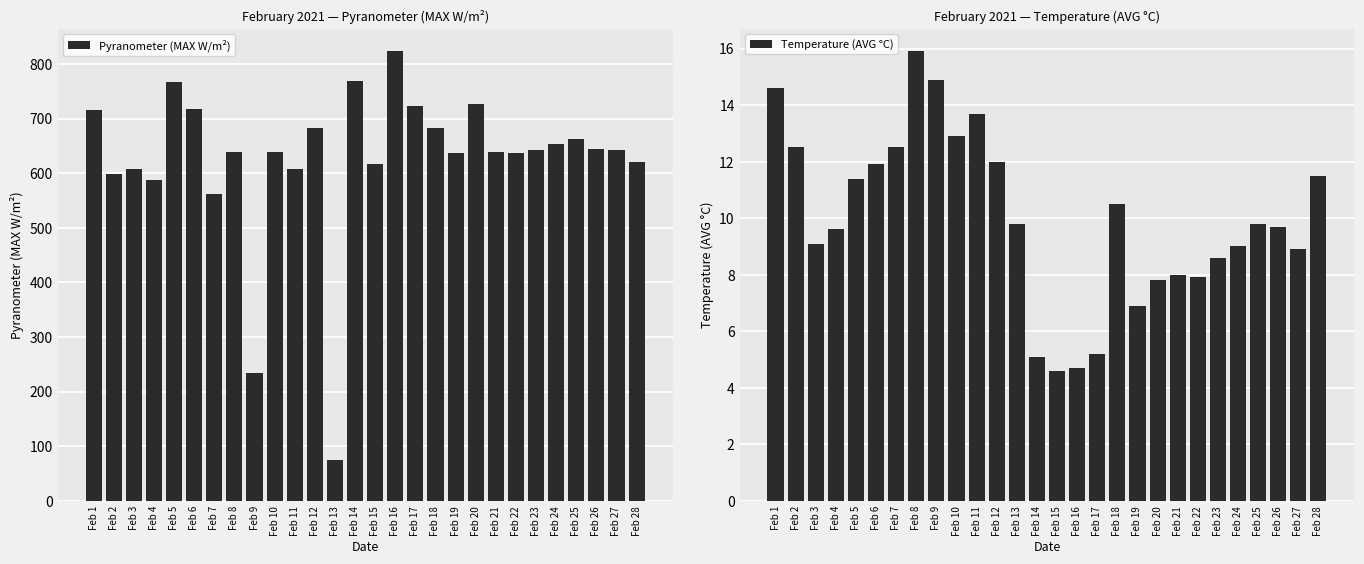

List the series in order of their overall mean, highest first.

Pyranometer (MAX W/m²), Temperature (AVG °C)